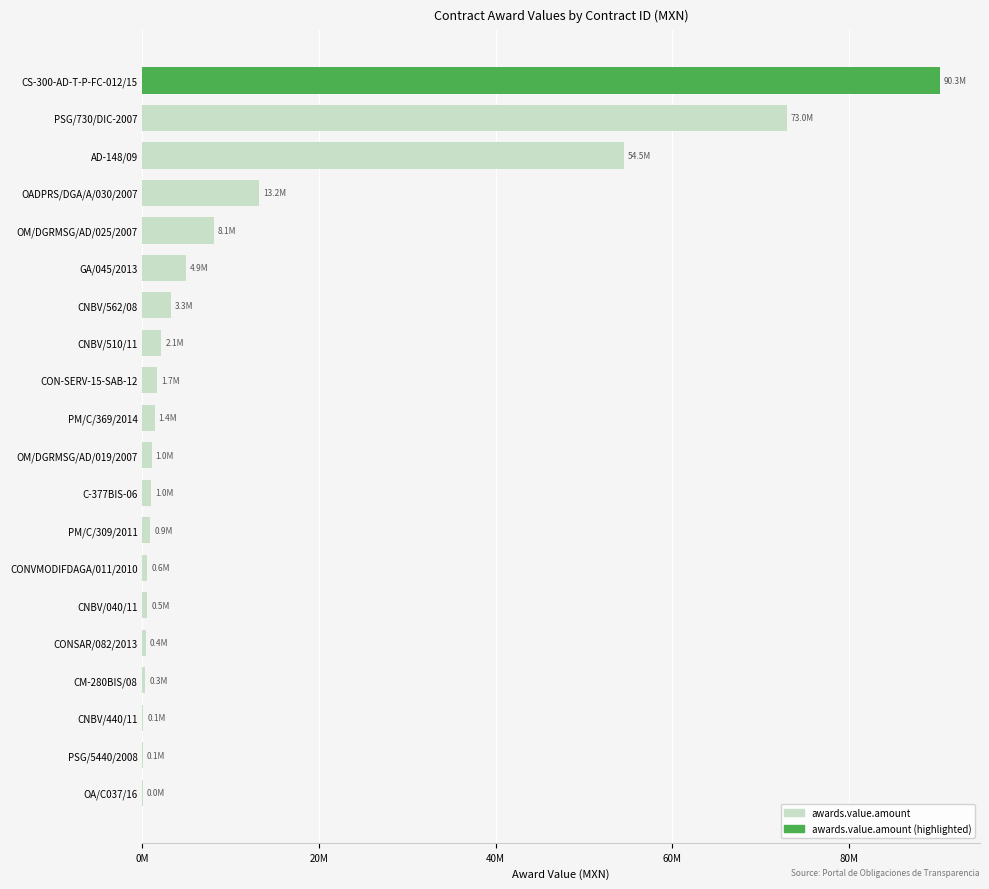

Are the bars horizontal?

Yes